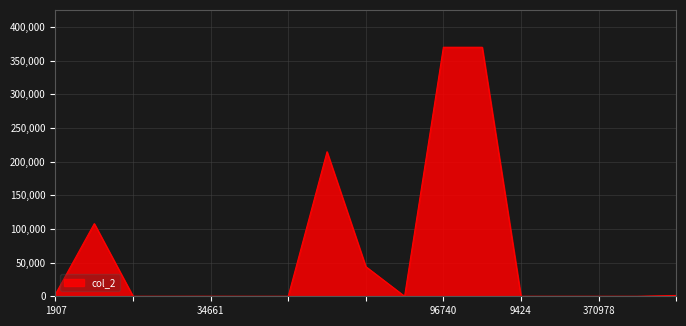

What is the greatest value displayed?

369748